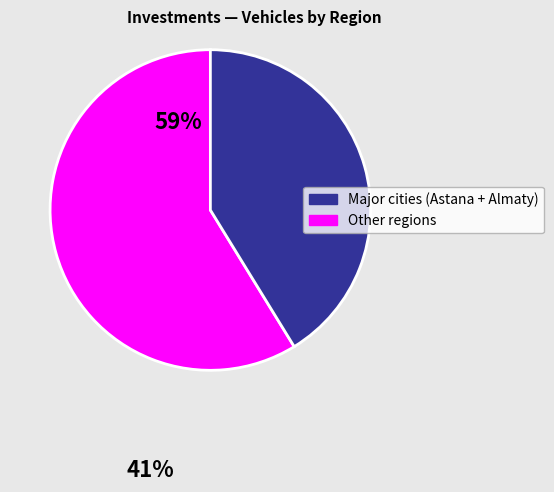

Is there any slice that represents more than half of the pie?

Yes